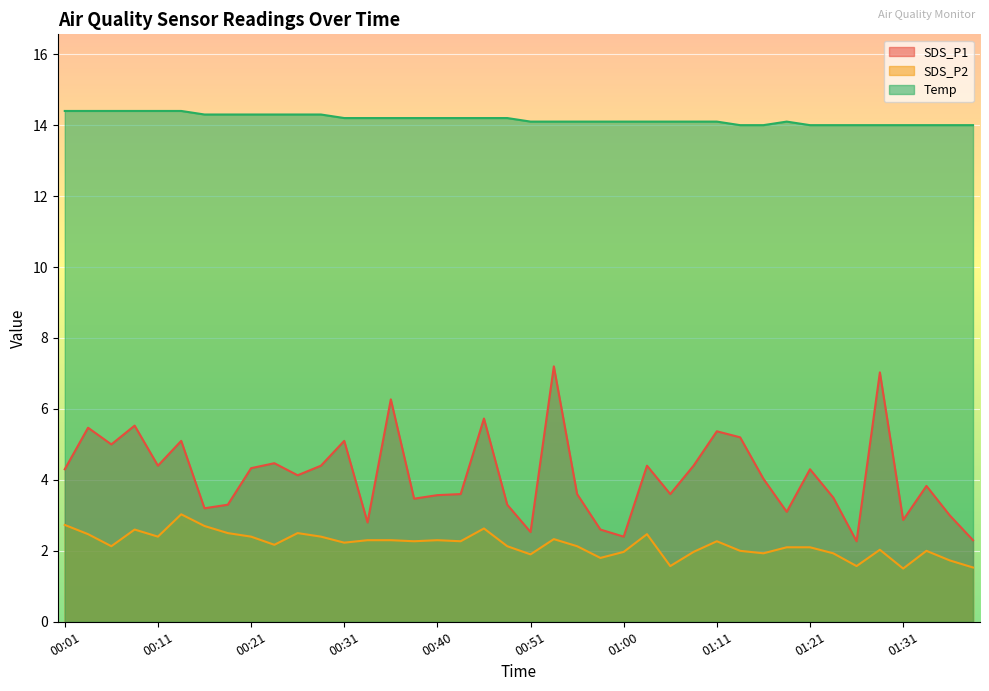

What are all the series names shown in the legend?

SDS_P1, SDS_P2, Temp